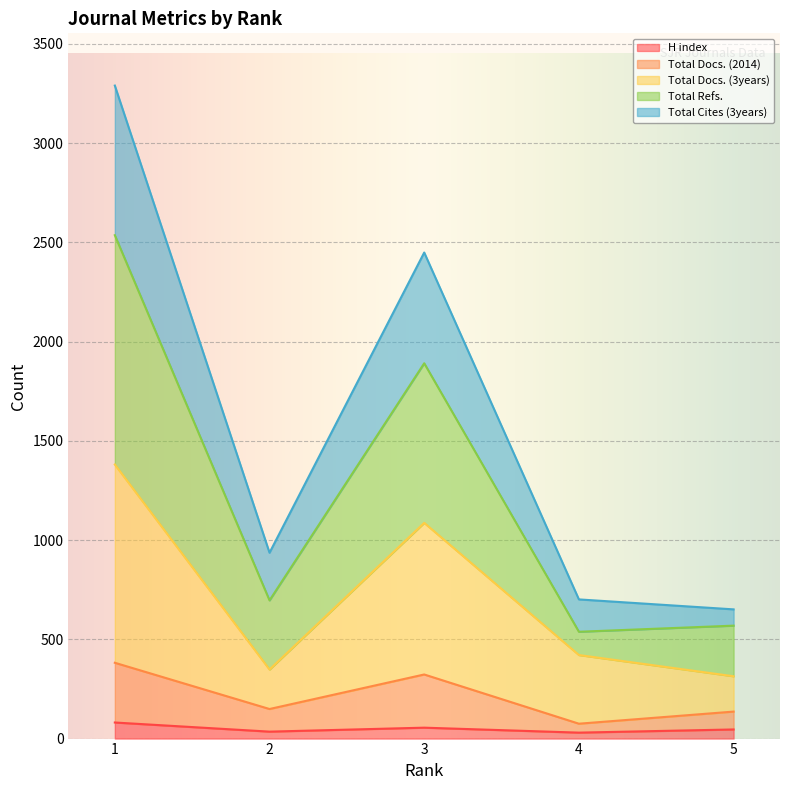

Reading left to right, list all the values displayed in this chart.

H index: 81.0	35.0	55.0	30.0	46.0
Total Docs. (2014): 382.0	149.0	323.0	75.0	136.0
Total Docs. (3years): 1381.0	348.0	1087.0	421.0	314.0
Total Refs.: 2536.5	696.4	1891.2	538.3	569.1
Total Cites (3years): 3290.5	936.4	2449.2	701.3	651.1